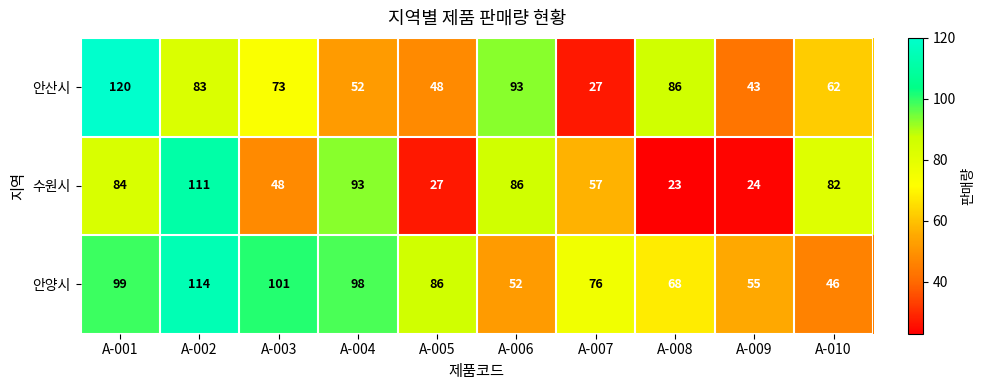

What is the average value of the 수원시 series?

64